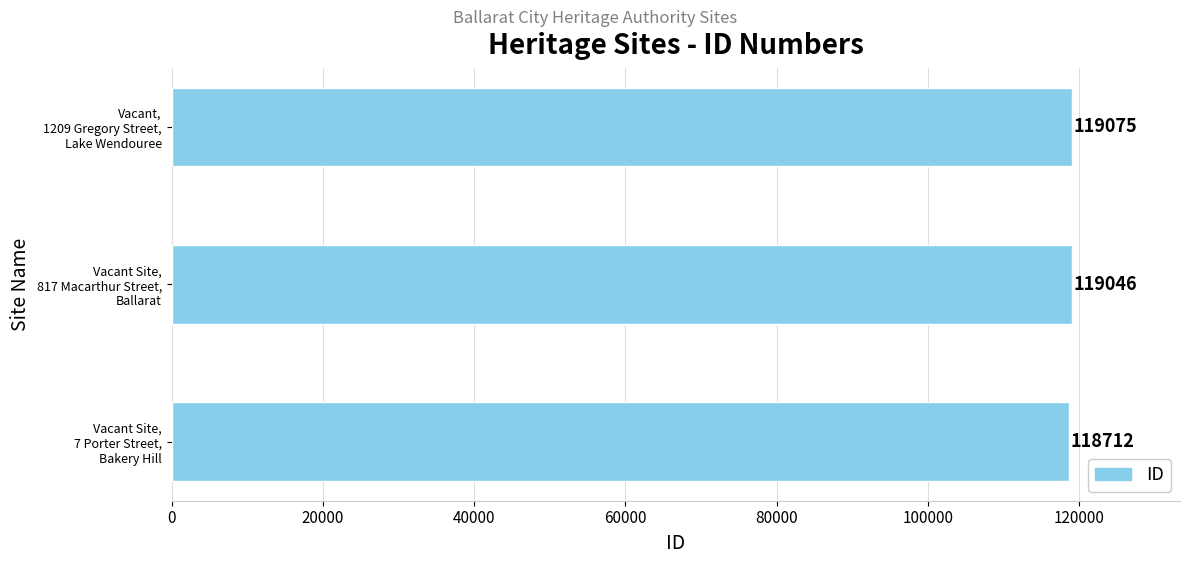

What is the maximum value shown in the chart?

119075